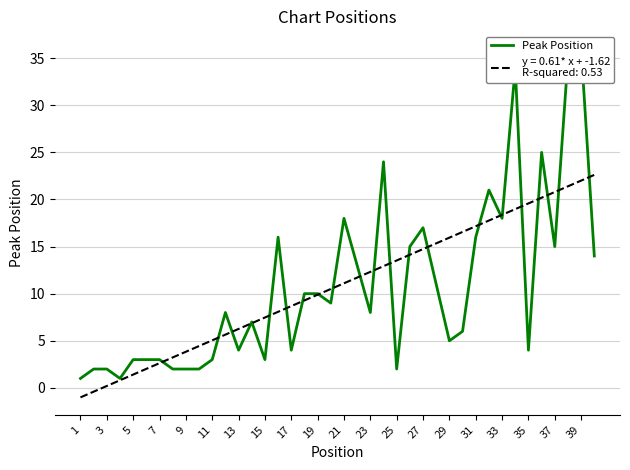

Between 31 and 3, which is larger?

31